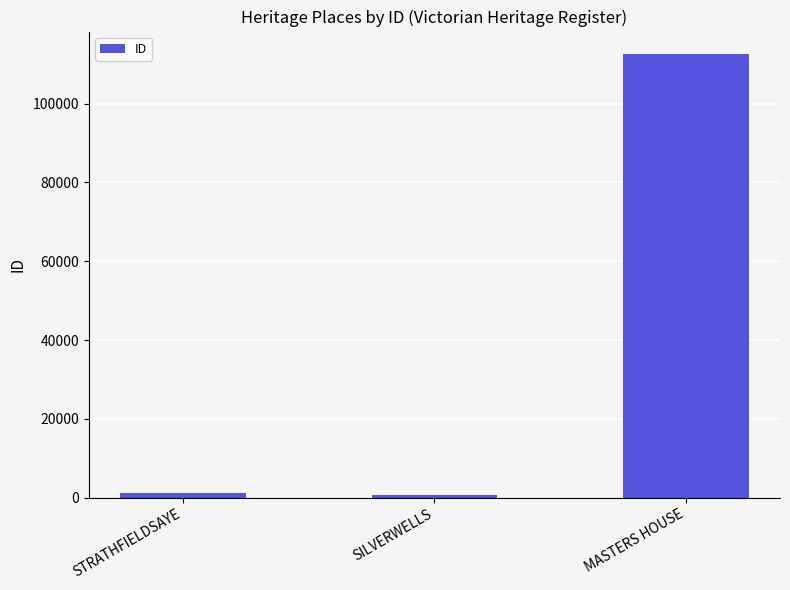

Which label corresponds to the largest value in the chart?

MASTERS HOUSE